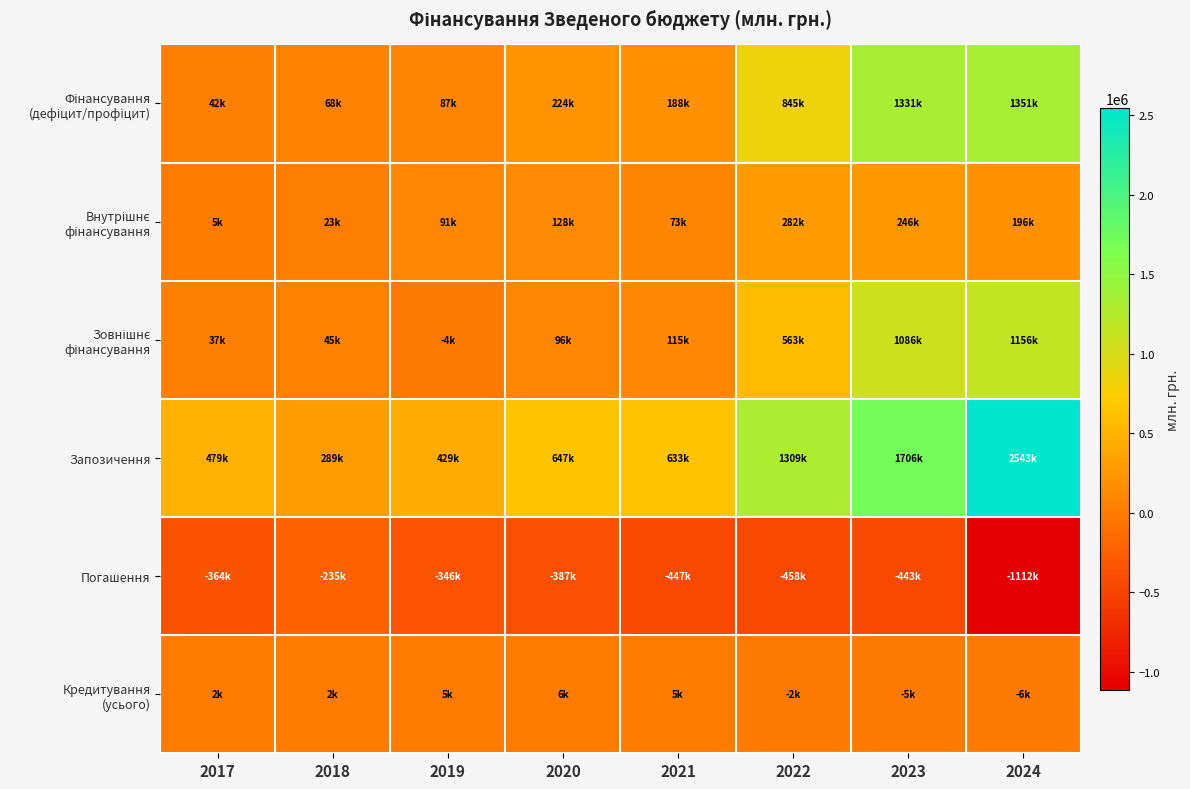

Which label corresponds to the largest value in the chart?

2024